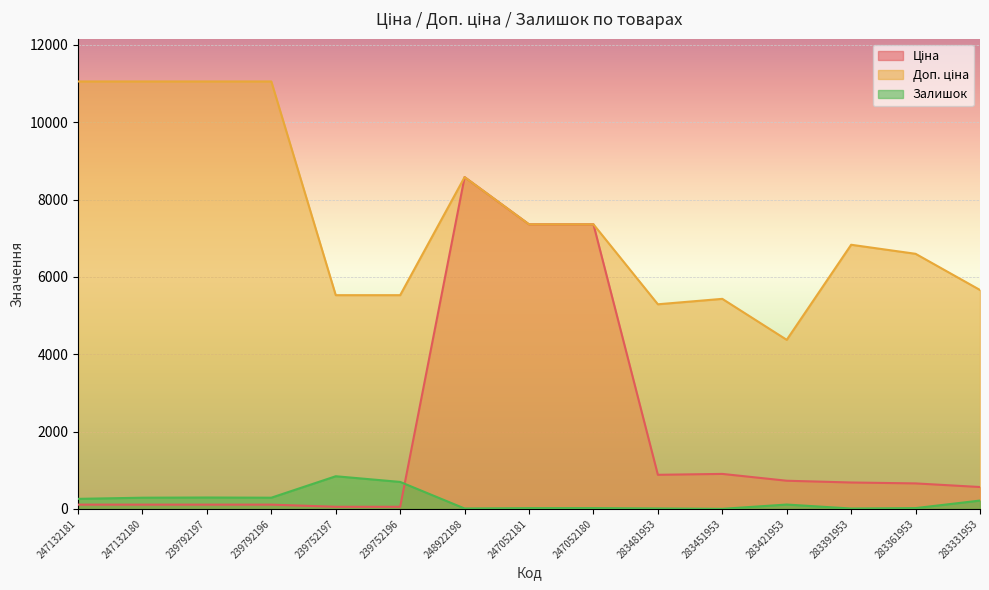

Is it true that Залишок equals 290.0 at 247132180?

True